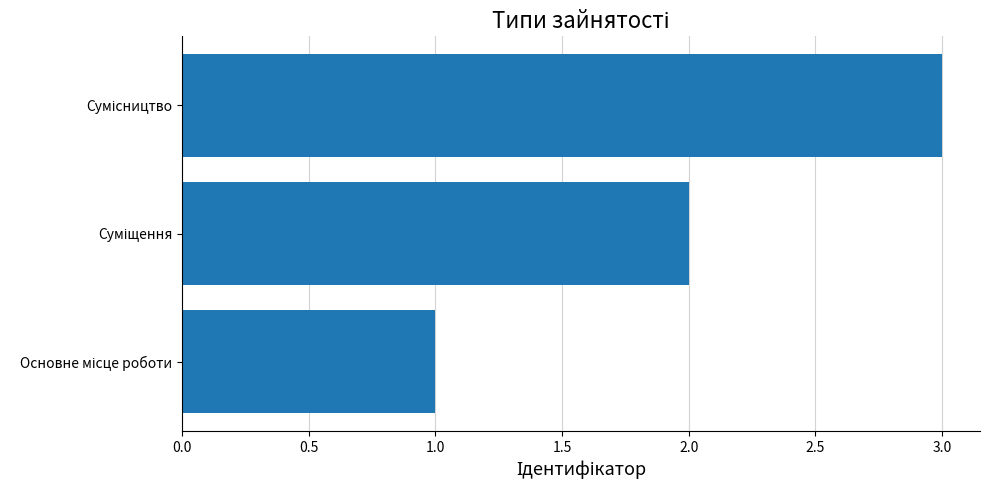

What is the maximum value shown in the chart?

3